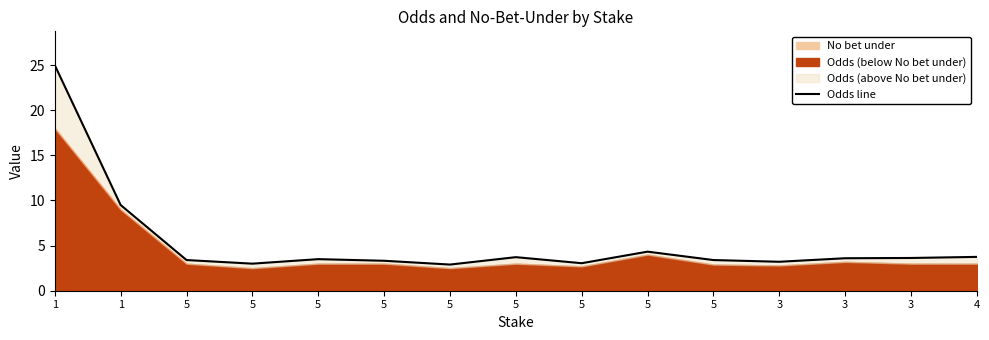

The chart shows a value of 1.5 at 5. True or false?

False